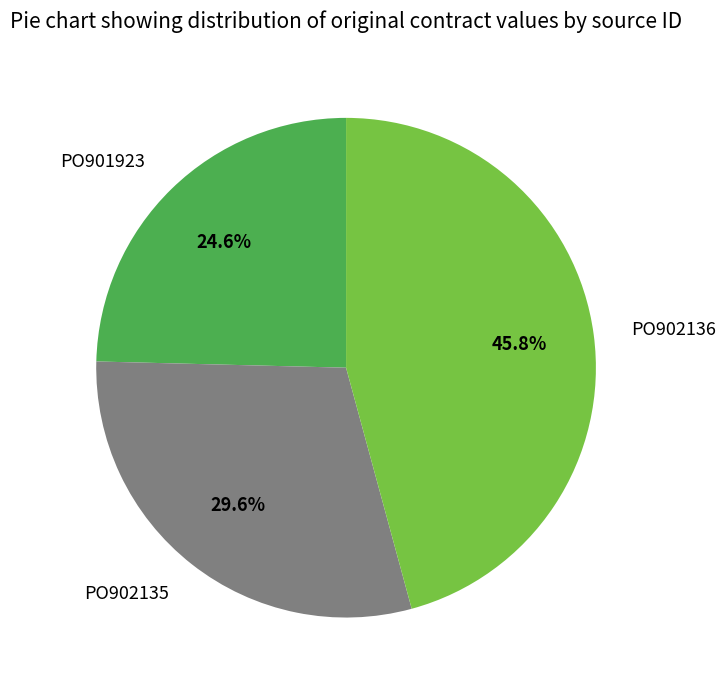

Between PO901923 and PO902136, which is larger?

PO902136